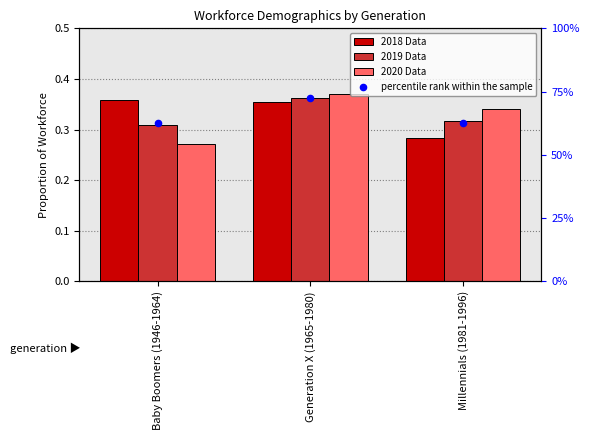

At how many categories does at least one series exceed 25?

3